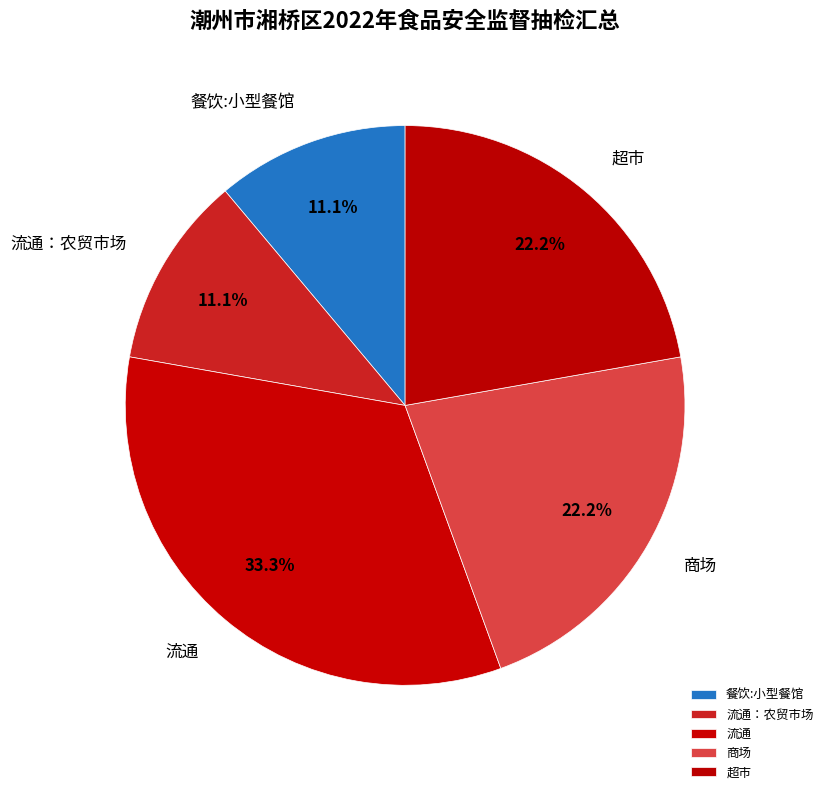

How many slices are in this pie chart?

5